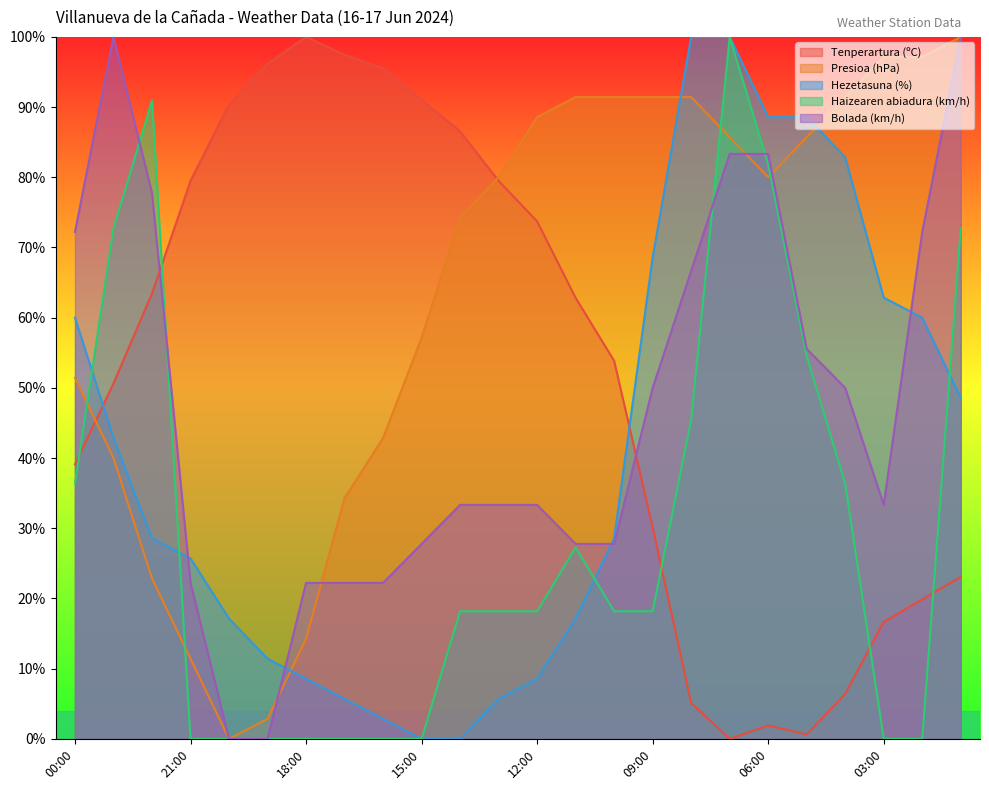

What is the sum of the Presioa (hPa) values at 01:00 and 06:00?

180.0